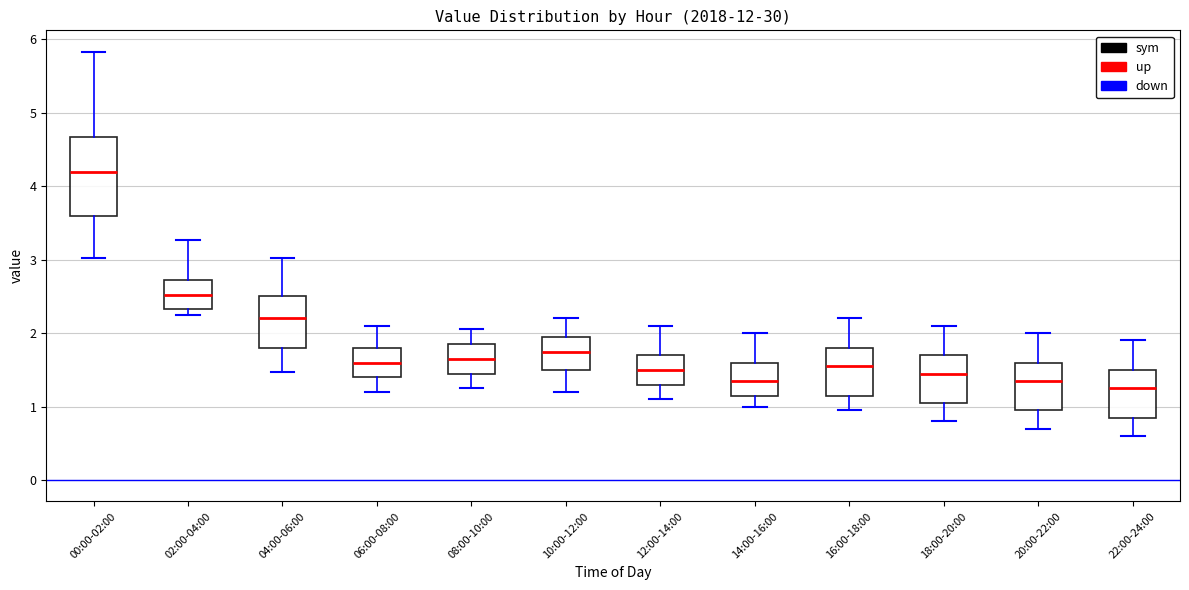

Reading left to right, read every box against the y-axis: the position of its median line, the range the box covers, and the ends of its whiskers. The values are not printed on the chart, so give them approximately, as read against the axis.

00:00-02:00: median 4.2, box 3.6 to 4.7, whiskers 3.0 to 5.8
02:00-04:00: median 2.5, box 2.3 to 2.7, whiskers 2.3 (just below the box's lower edge) to 3.3
04:00-06:00: median 2.2, box 1.8 to 2.5, whiskers 1.5 to 3.0
06:00-08:00: median 1.6, box 1.4 to 1.8, whiskers 1.2 to 2.1
08:00-10:00: median 1.7, box 1.5 to 1.9, whiskers 1.3 to 2.1
10:00-12:00: median 1.8, box 1.5 to 2.0, whiskers 1.2 to 2.2
12:00-14:00: median 1.5, box 1.3 to 1.7, whiskers 1.1 to 2.1
14:00-16:00: median 1.4, box 1.2 to 1.6, whiskers 1.0 to 2.0
16:00-18:00: median 1.6, box 1.2 to 1.8, whiskers 1.0 to 2.2
18:00-20:00: median 1.5, box 1.1 to 1.7, whiskers 0.8 to 2.1
20:00-22:00: median 1.4, box 1.0 to 1.6, whiskers 0.7 to 2.0
22:00-24:00: median 1.3, box 0.9 to 1.5, whiskers 0.6 to 1.9